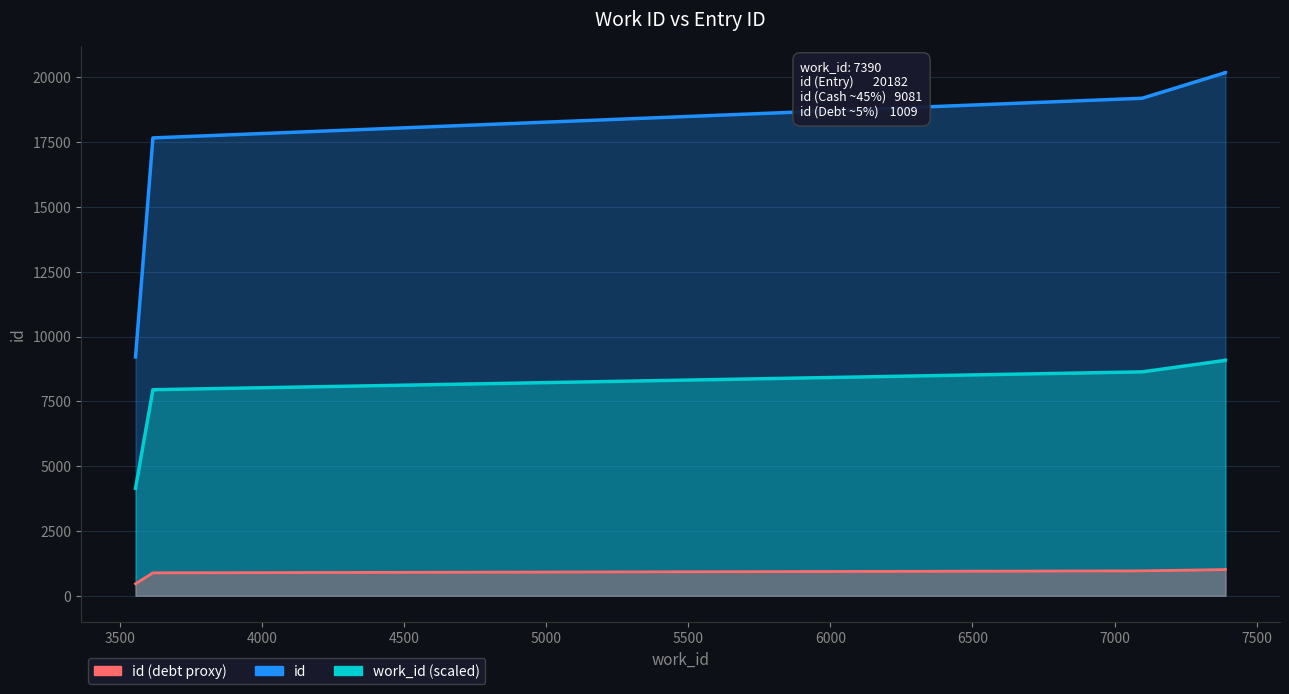

Does the chart have visible grid lines?

Yes